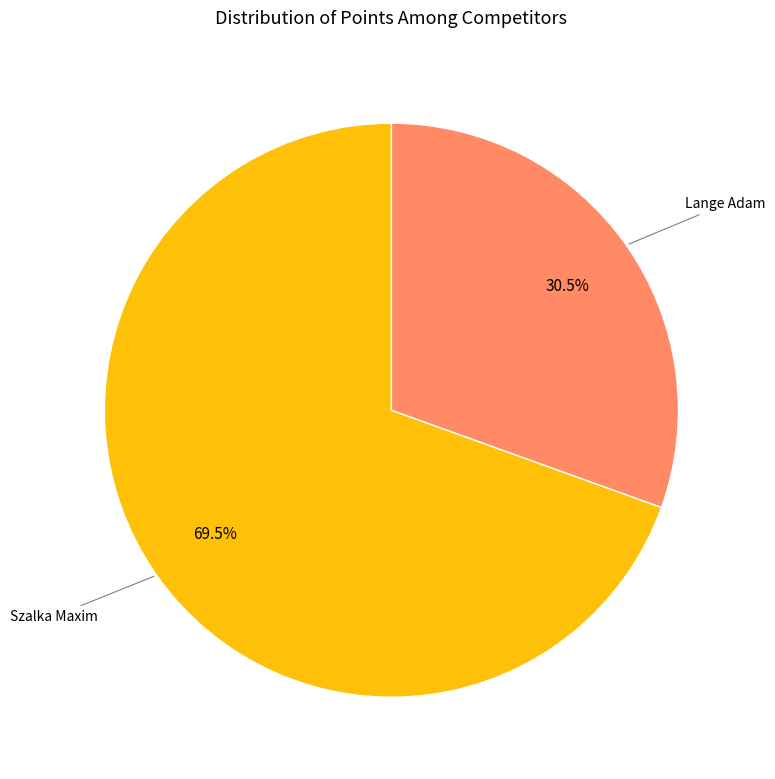

The Lange Adam slice represents 16% of the pie. True or false?

False